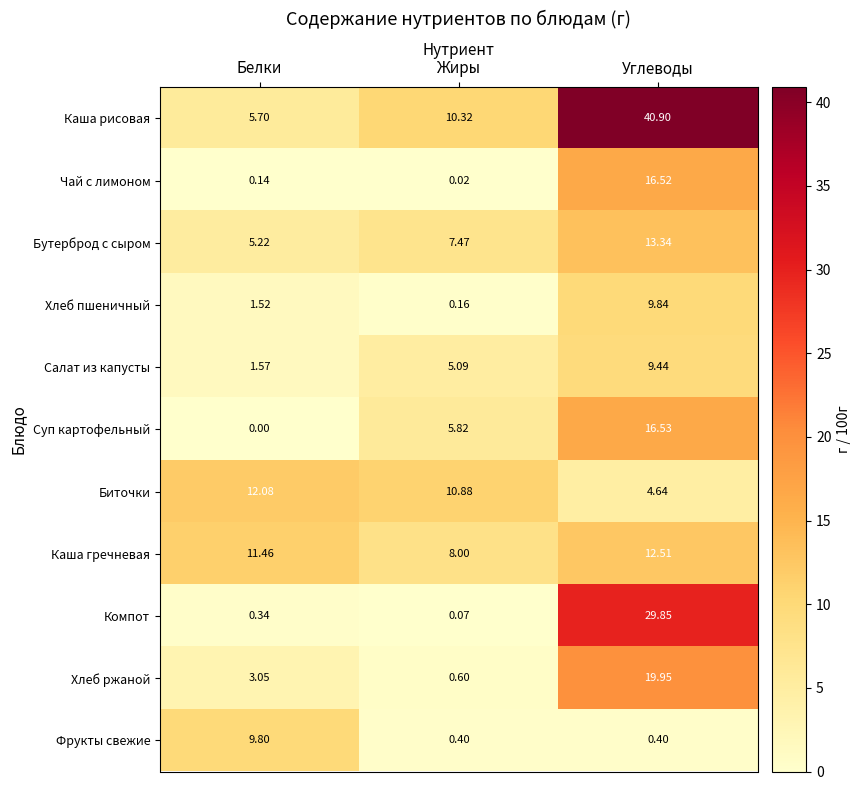

At which category is the sum across all series the highest?

Углеводы